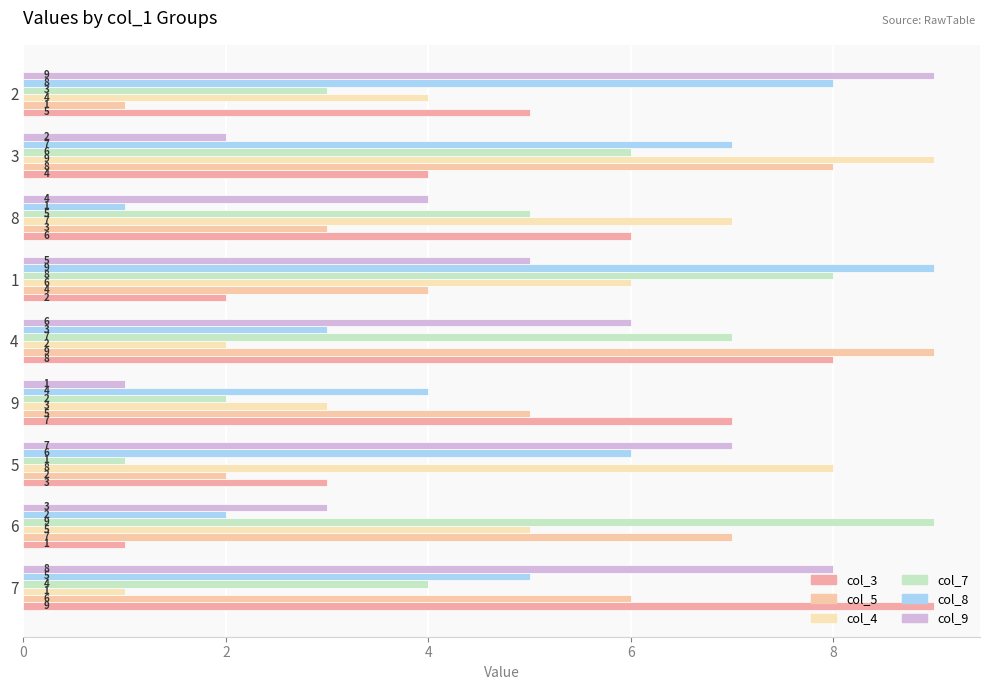

How many values in the col_5 series are below 5?

4